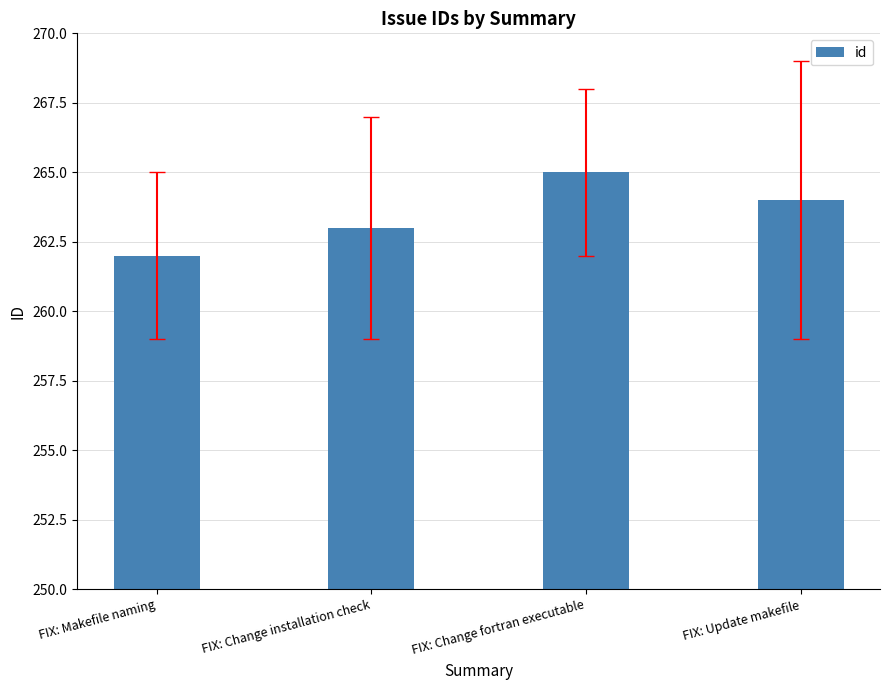

What is the change in value from FIX: Change installation check to FIX: Update makefile?

+1